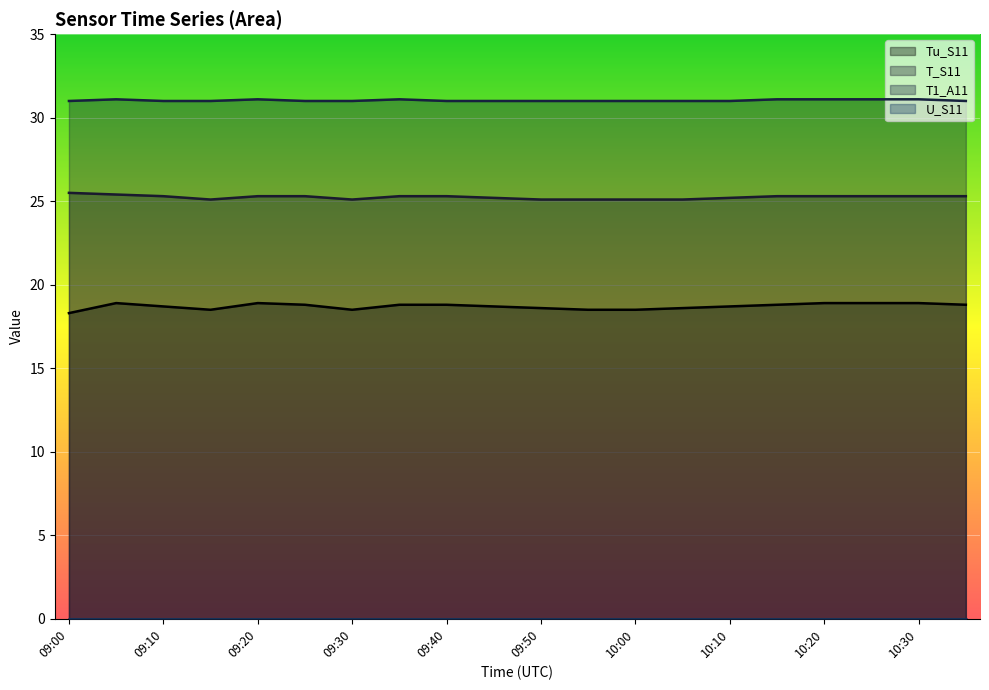

Is it true that T1_A11 equals 7.3 at 10:25?

False